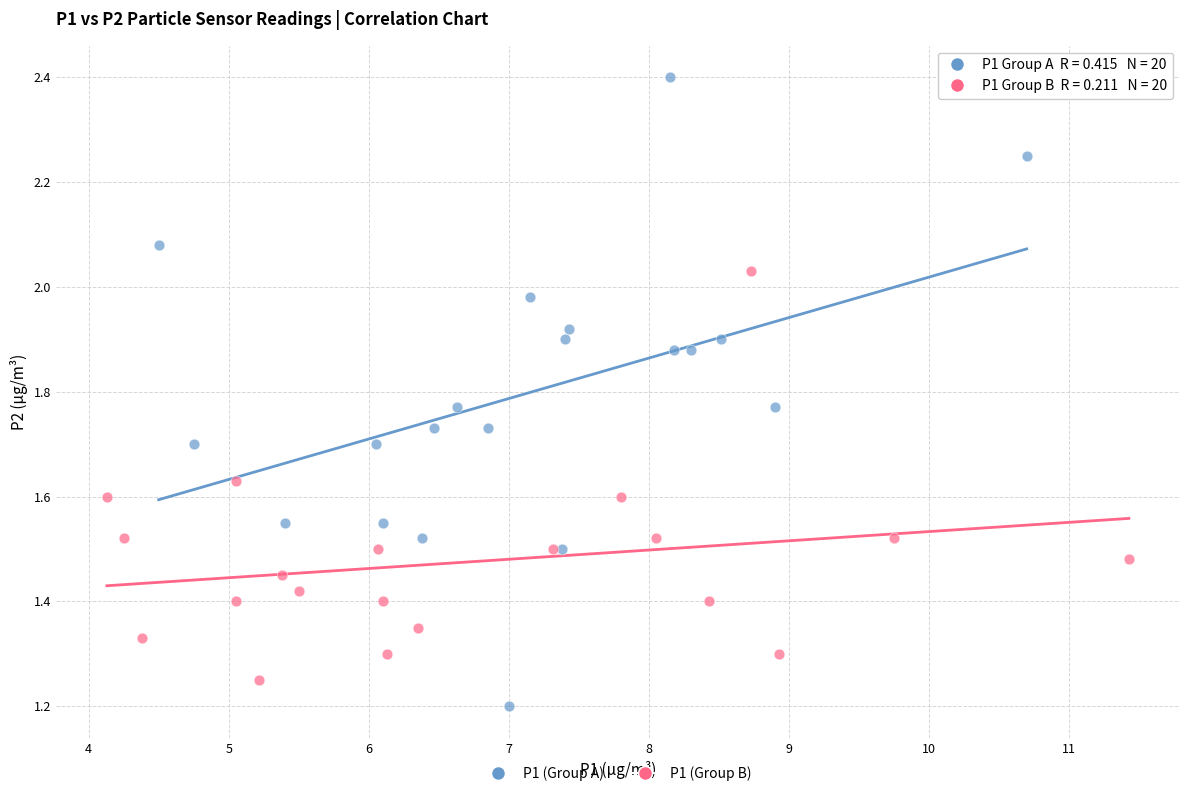

What are all the series names shown in the legend?

P1 (Group A), P1 (Group B)